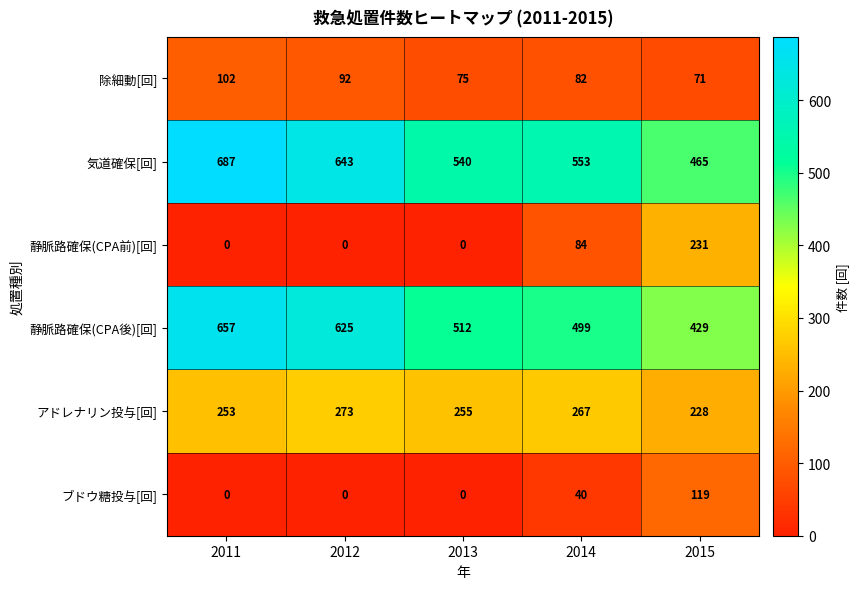

Rank the series at 2015 from lowest to highest value.

除細動[回], ブドウ糖投与[回], アドレナリン投与[回], 静脈路確保(CPA前)[回], 静脈路確保(CPA後)[回], 気道確保[回]